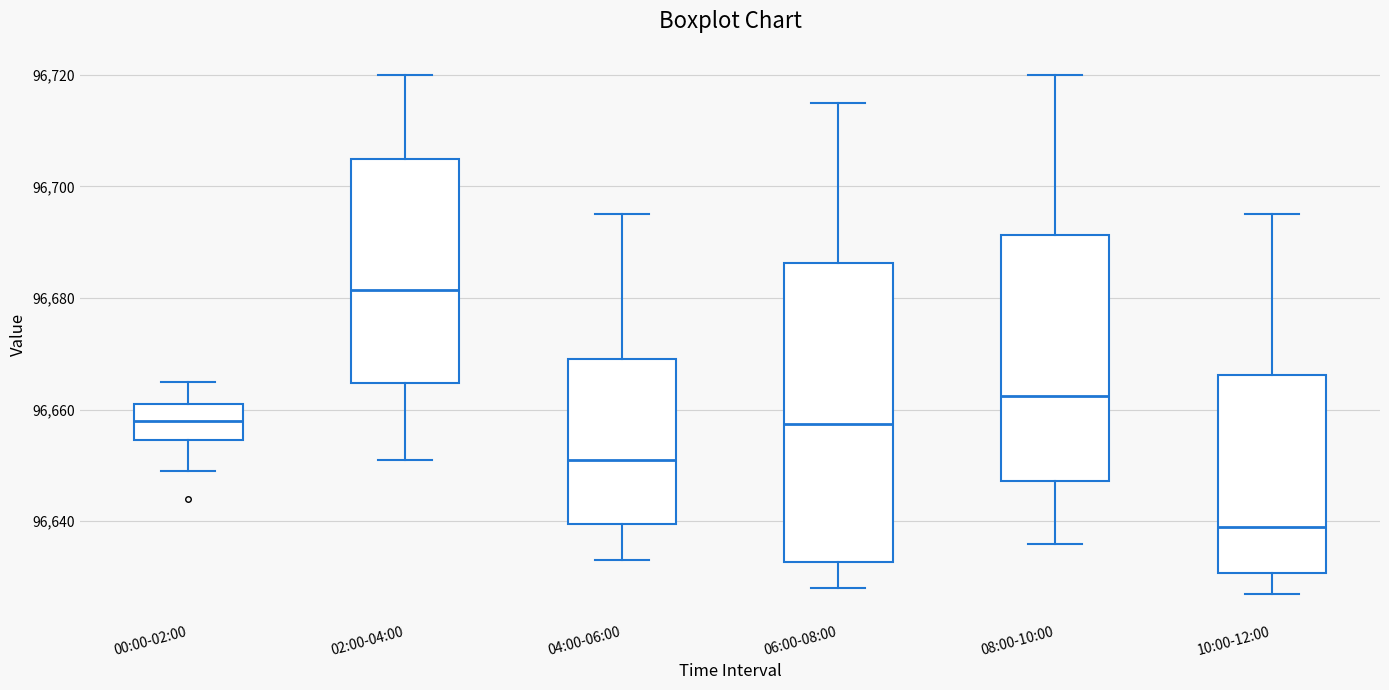

Reading left to right, read every box against the y-axis: the position of its median line, the range the box covers, and the ends of its whiskers. The values are not printed on the chart, so give them approximately, as read against the axis.

00:00-02:00: median 96658, box 96654 to 96662, whiskers 96650 to 96666
02:00-04:00: median 96682, box 96664 to 96706, whiskers 96652 to 96720
04:00-06:00: median 96652, box 96640 to 96670, whiskers 96634 to 96696
06:00-08:00: median 96658, box 96632 to 96686, whiskers 96628 to 96716
08:00-10:00: median 96662, box 96648 to 96692, whiskers 96636 to 96720
10:00-12:00: median 96640, box 96630 to 96666, whiskers 96628 to 96696